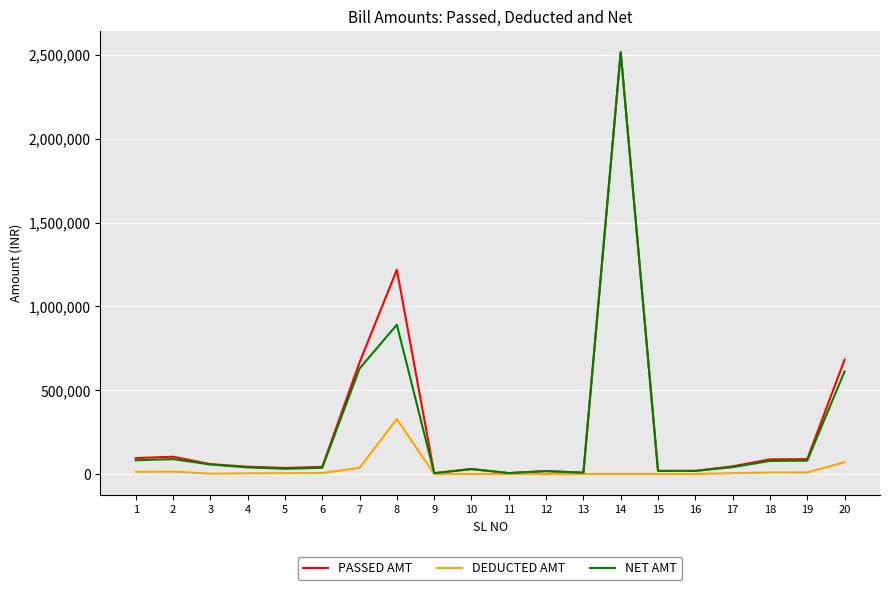

At which label does NET AMT reach its peak?

14